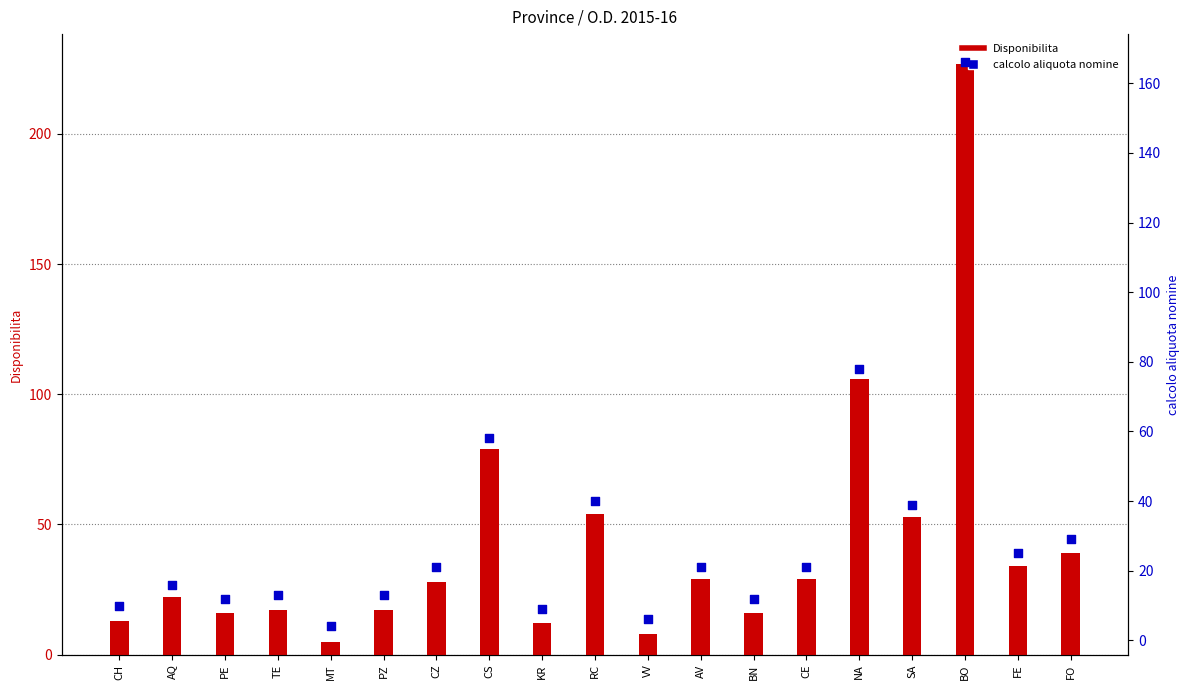

What is the total value across all series at KR?

21